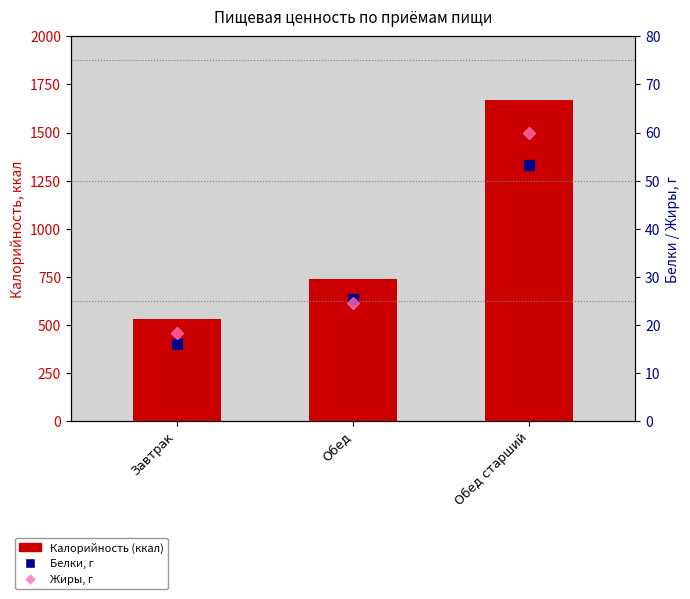

Reading left to right, what are all the values shown in this chart?

Калорийность (ккал): 530.0	740.0	1670.0
Белки, г: 16.0	25.4	53.2
Жиры, г: 18.4	24.6	60.0